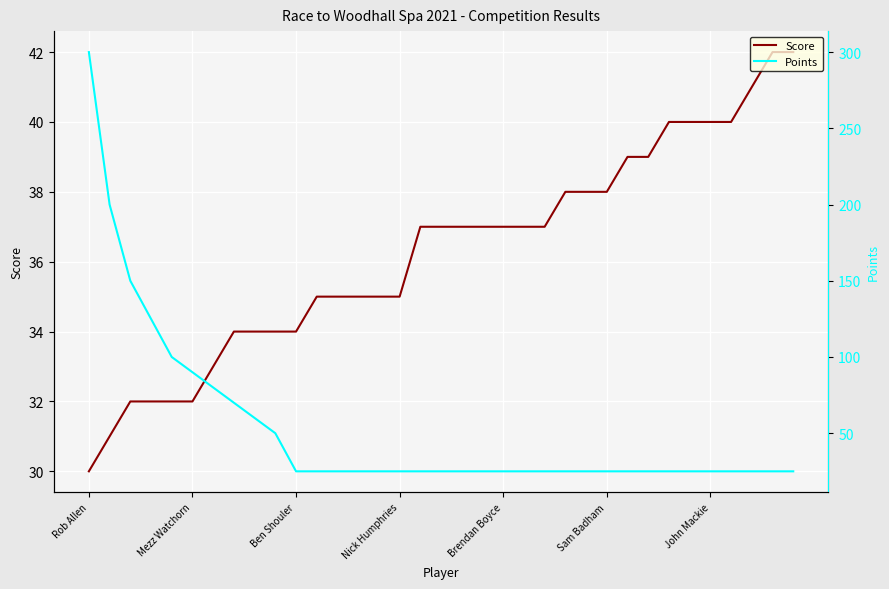

Reading left to right, extract all data points from this chart.

Score: 30	31	32	32	32	32	33	34	34	34	34	35	35	35	35	35	37	37	37	37	37	37	37	38	38	38	39	39	40	40	40	40	41	42	42
Points: 300	200	150	125	100	90	80	70	60	50	25	25	25	25	25	25	25	25	25	25	25	25	25	25	25	25	25	25	25	25	25	25	25	25	25